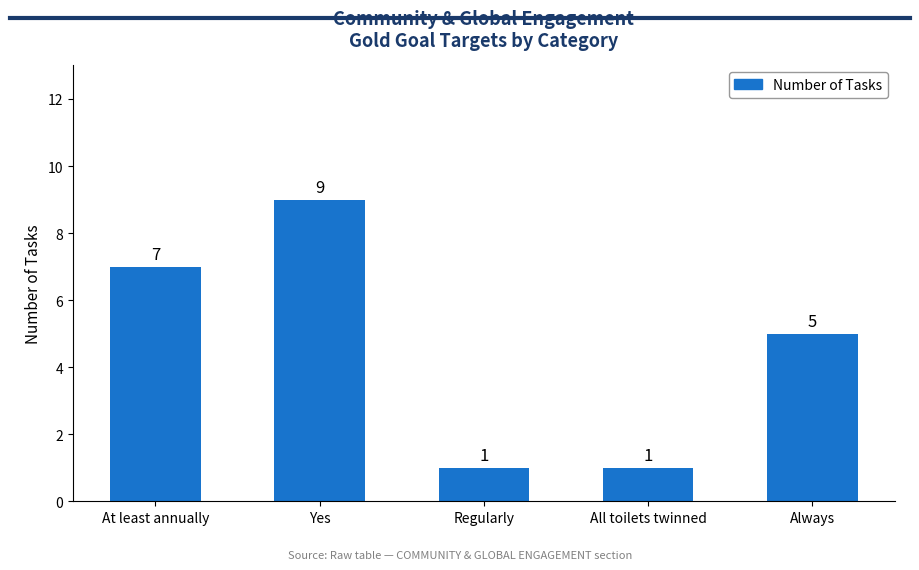

What is the change in value from Yes to Regularly?

-8